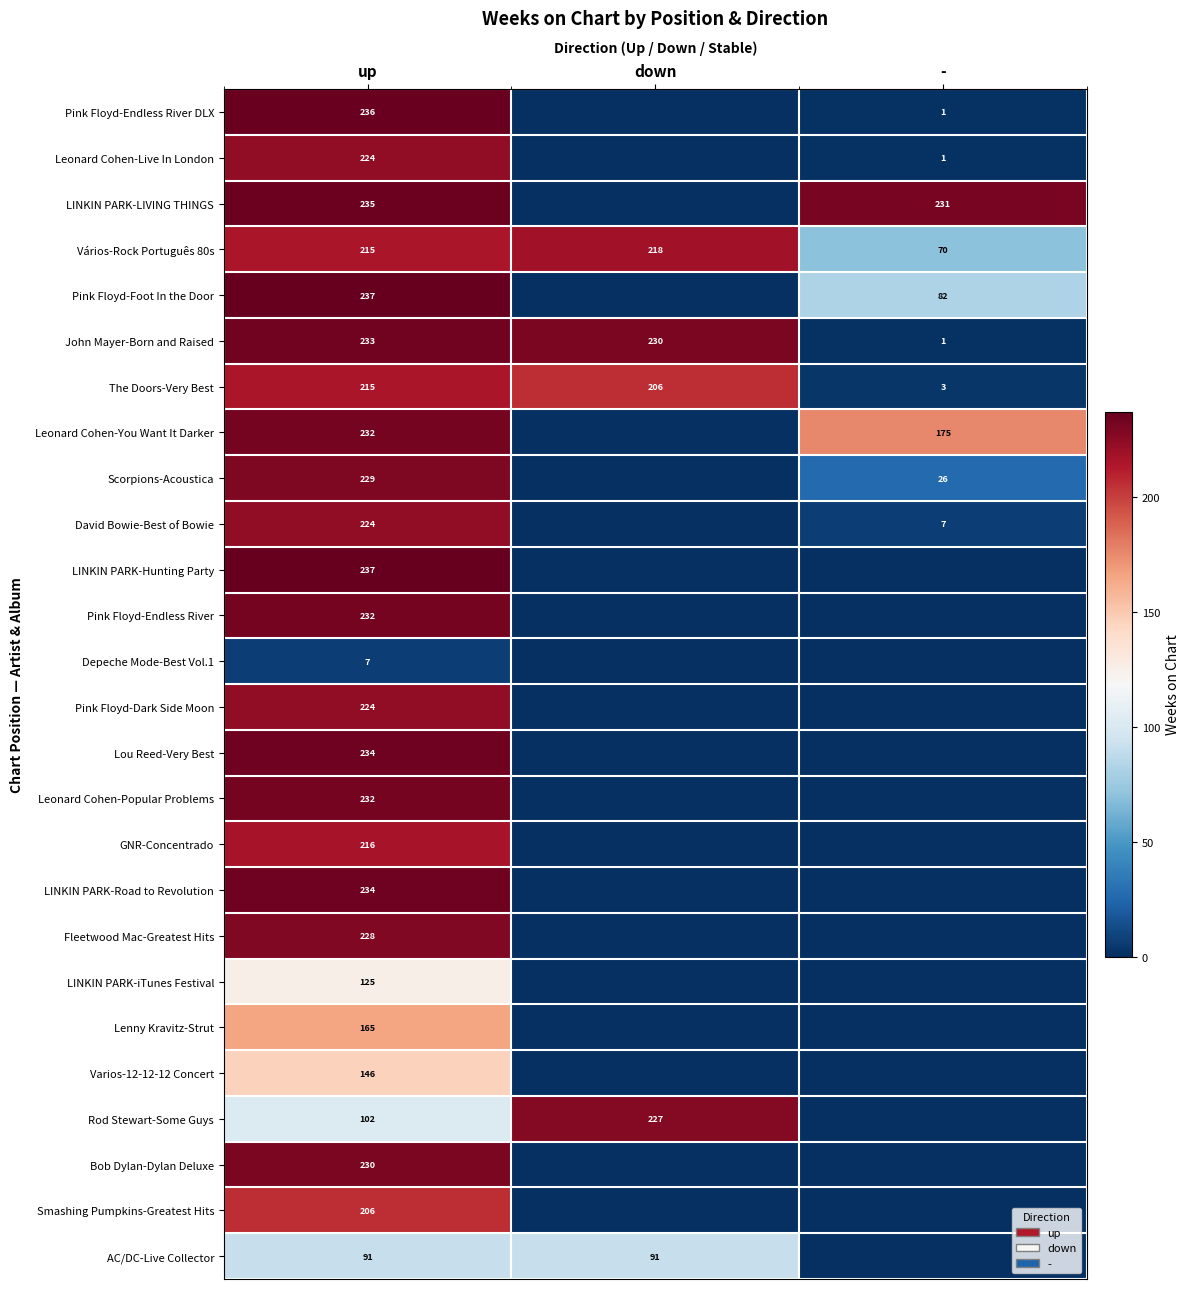

The David Bowie-Best of Bowie series shows 224 at up. True or false?

True